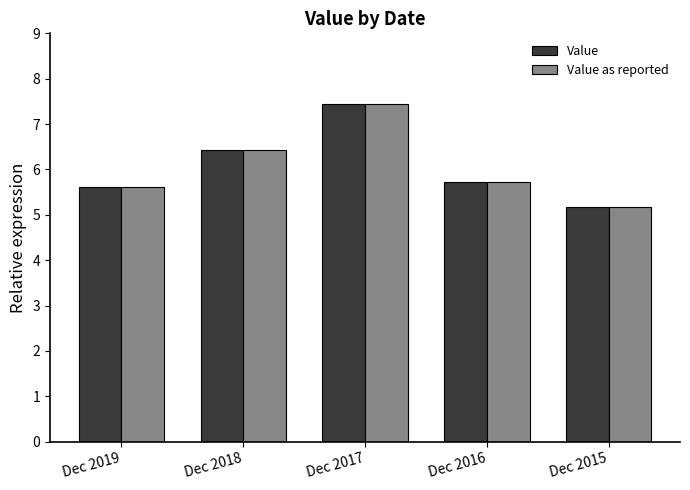

What is the difference between the Value values at Dec 2016 and Dec 2015?

0.5